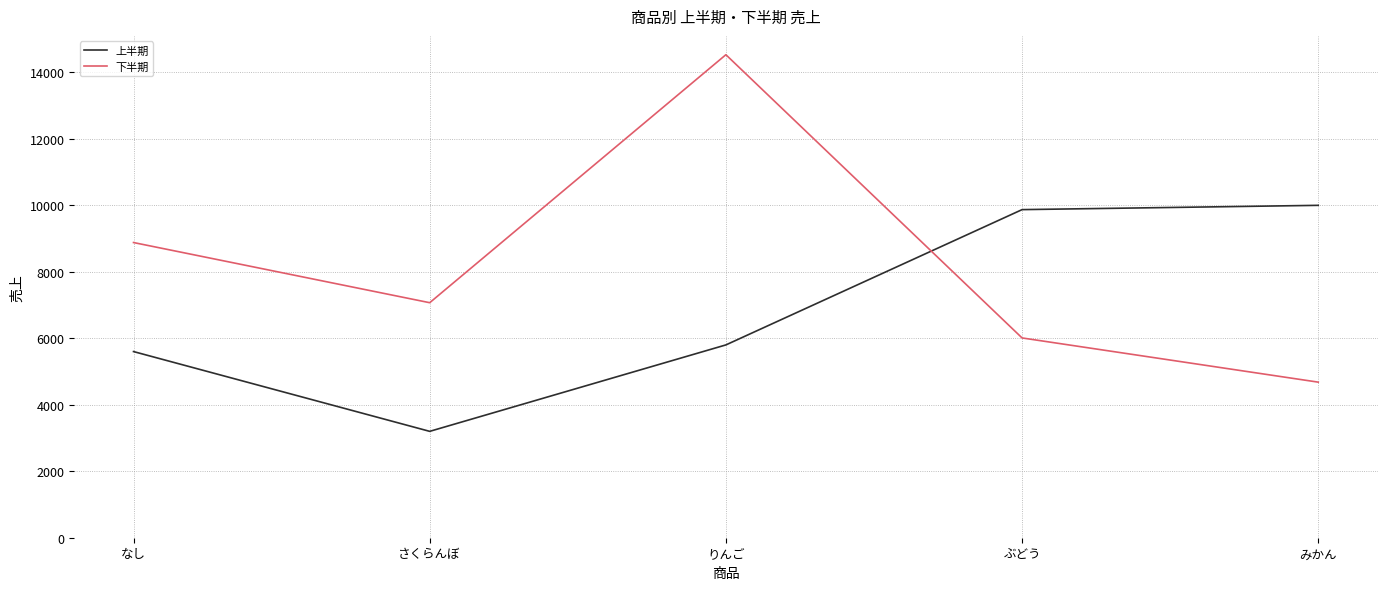

At which label is 上半期 closest to 6599?

りんご